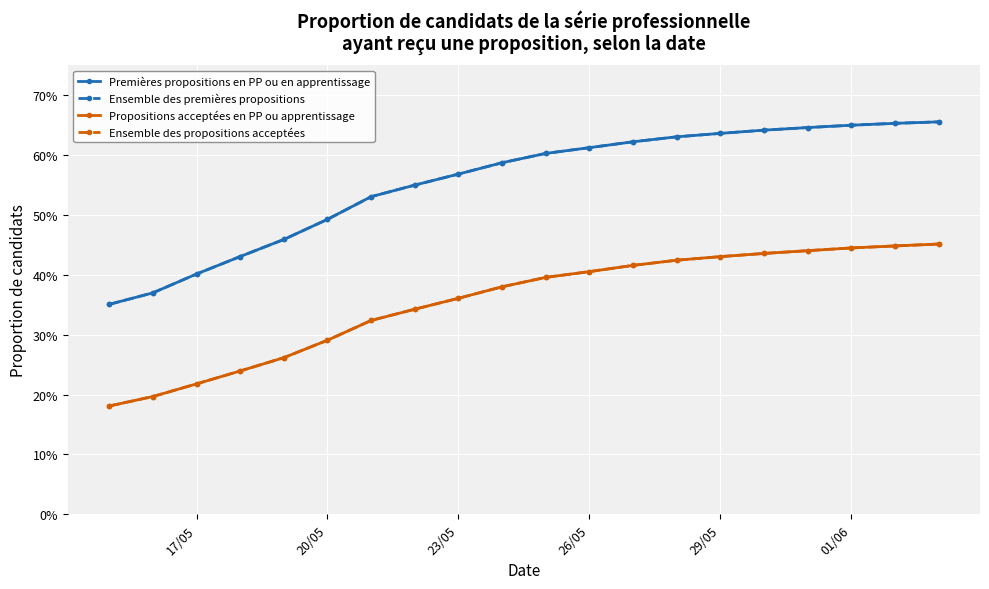

Does the chart have visible grid lines?

Yes